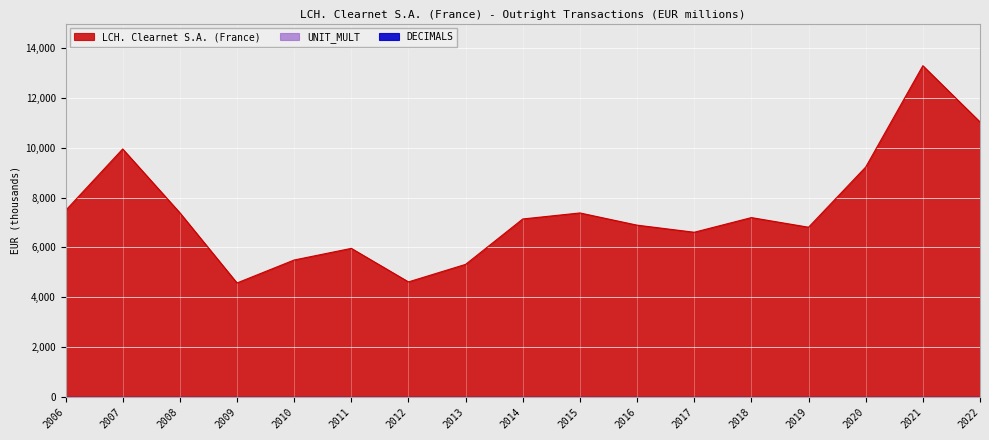

List the labels in order of UNIT_MULT value, largest first.

2006, 2007, 2008, 2009, 2010, 2011, 2012, 2013, 2014, 2015, 2016, 2017, 2018, 2019, 2020, 2021, 2022